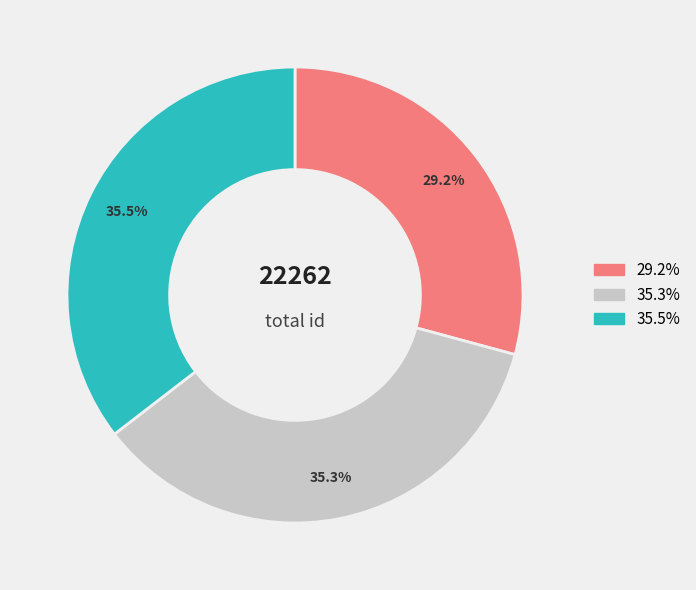

How many segments does this pie chart have?

3